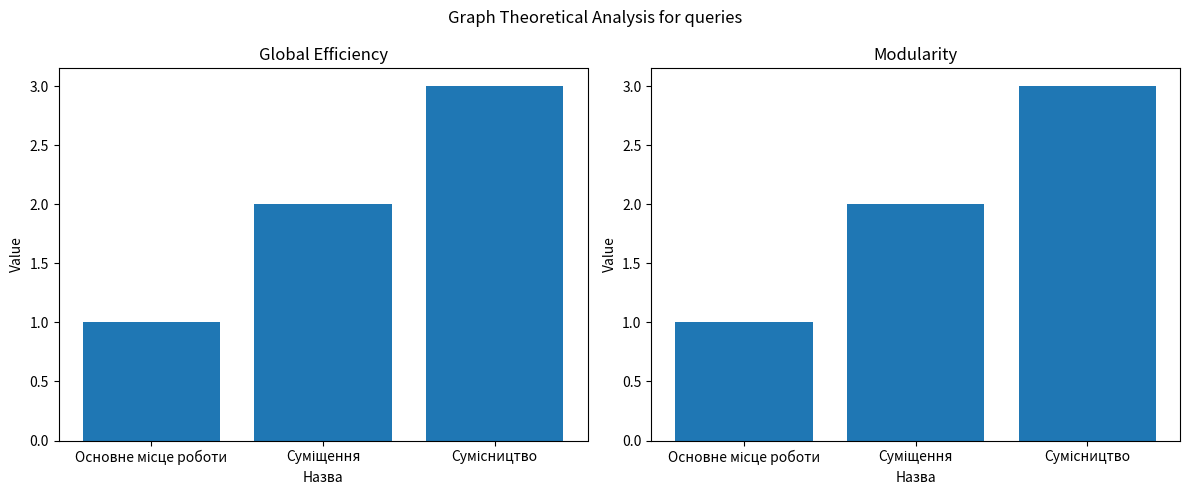

Rank the categories by value from highest to lowest.

Сумісництво, Суміщення, Основне місце роботи